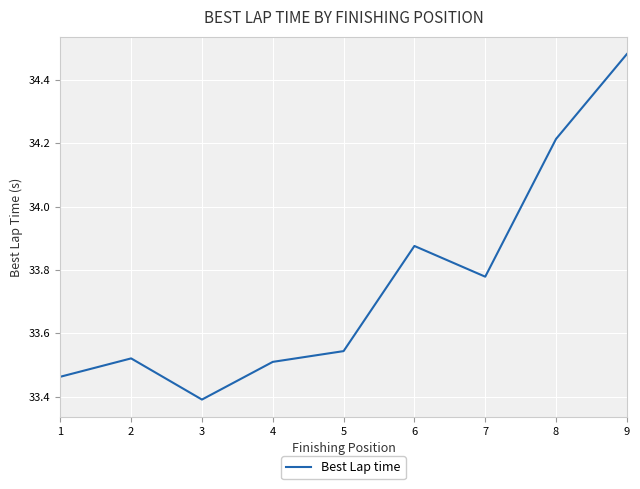

The value at 8 is 49.1. True or false?

False